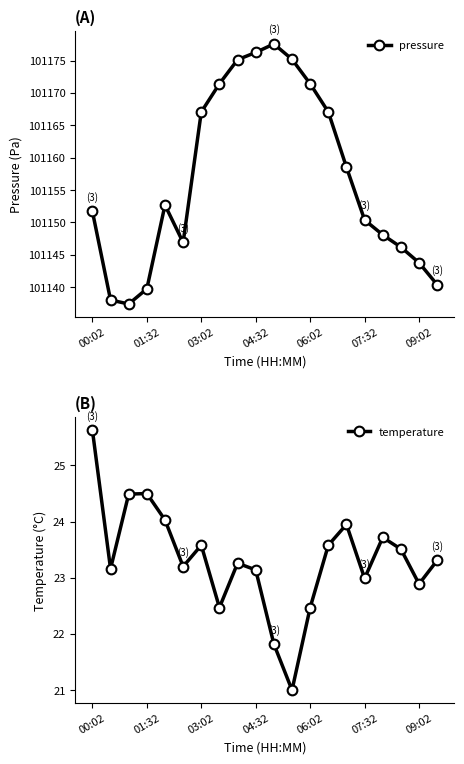

The value of temperature at 7 is 15.4. True or false?

False